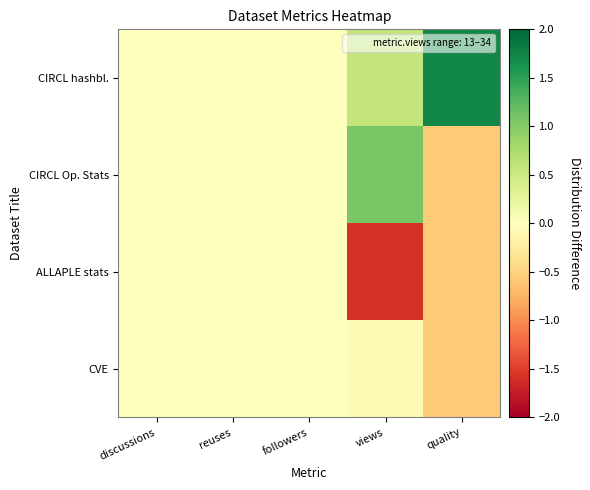

At which category does the chart reach its minimum across all series?

views